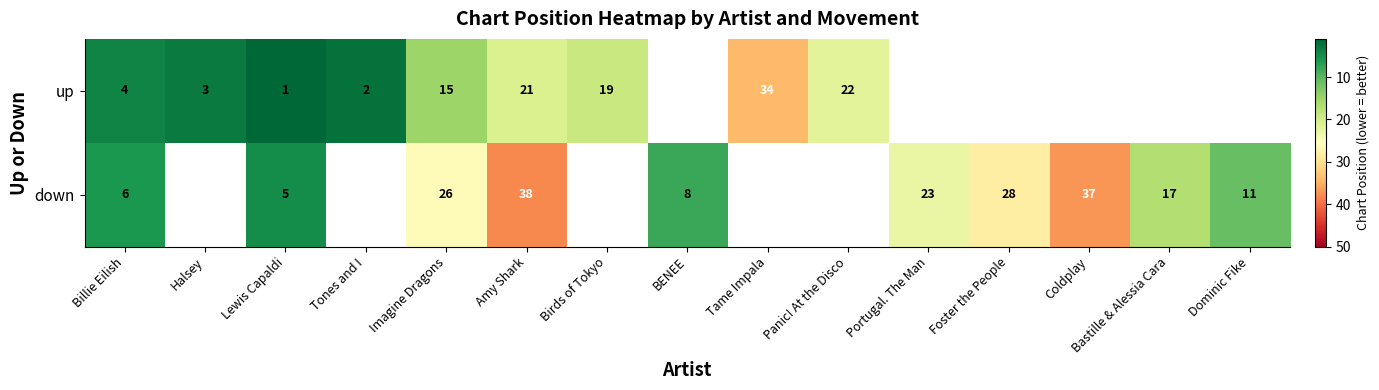

What is the greatest value displayed?

38.0